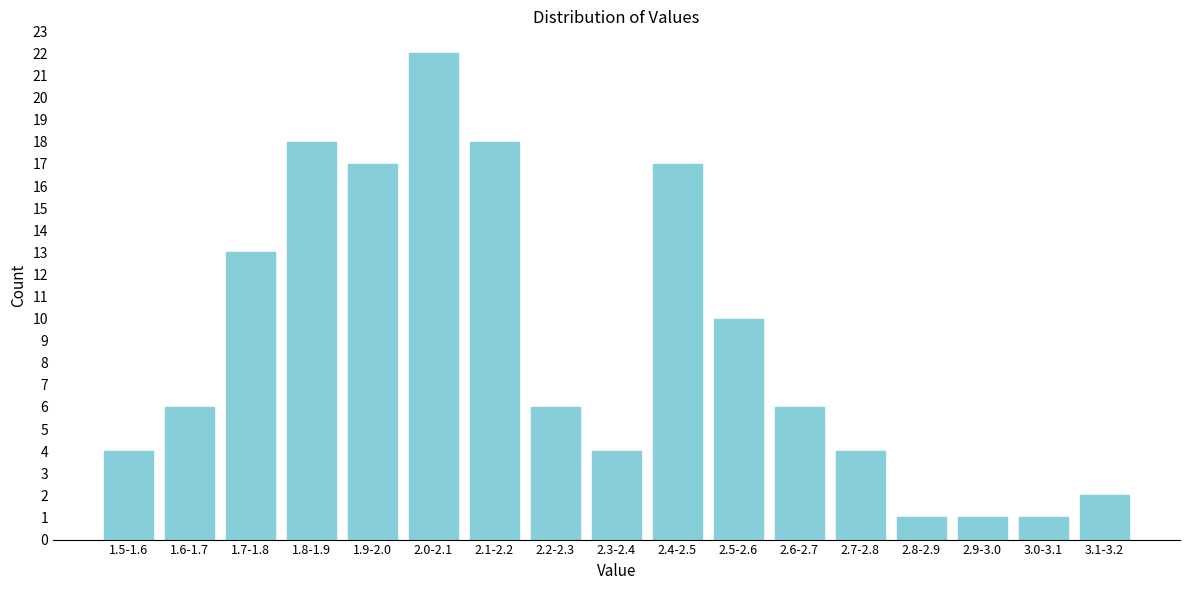

Reading right to left, what are all the values shown in this chart?

2	1	1	1	4	6	10	17	4	6	18	22	17	18	13	6	4